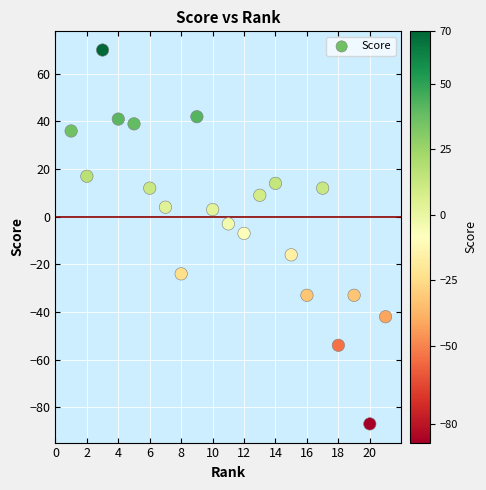

What is the range of X values (max minus min)?

20